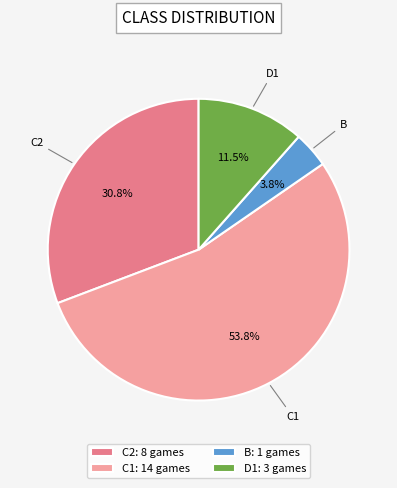

What is the largest slice in the pie chart?

C1